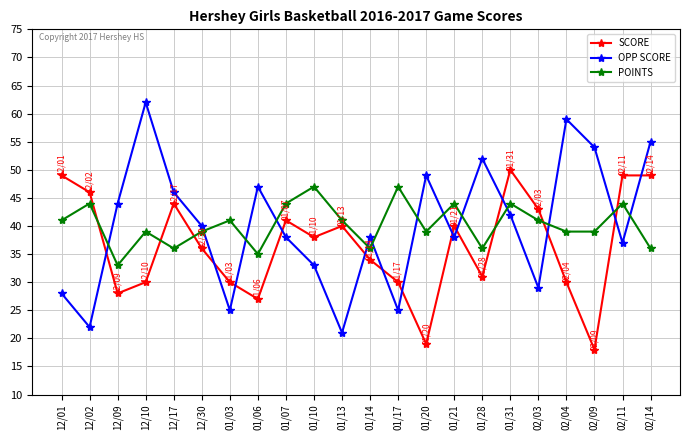

What is the difference between the maximum and minimum values in the SCORE series?

32